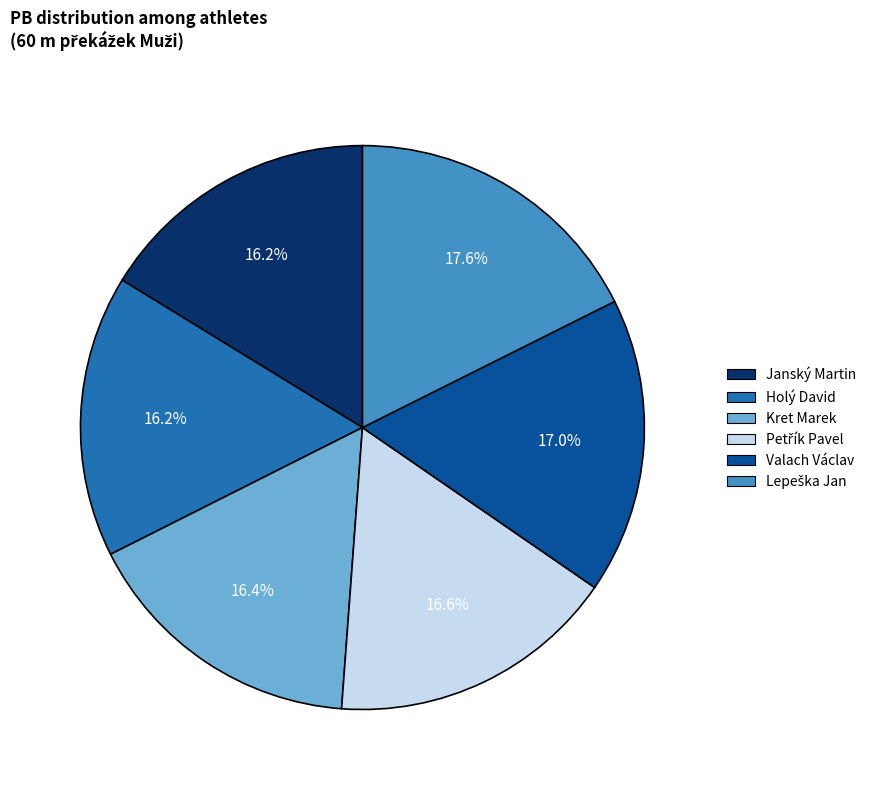

How many segments does this pie chart have?

6